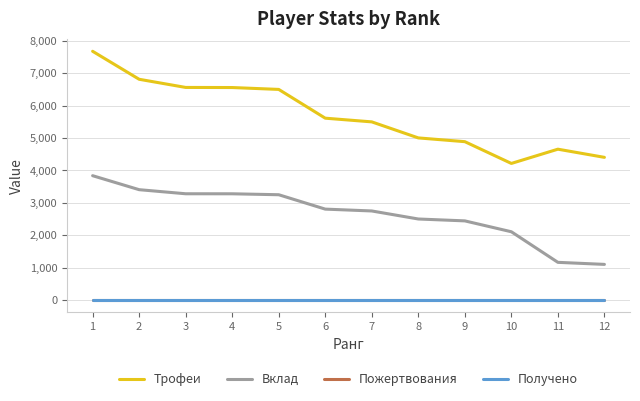

List the labels in order of Пожертвования value, largest first.

1, 2, 3, 4, 5, 6, 7, 8, 9, 10, 11, 12